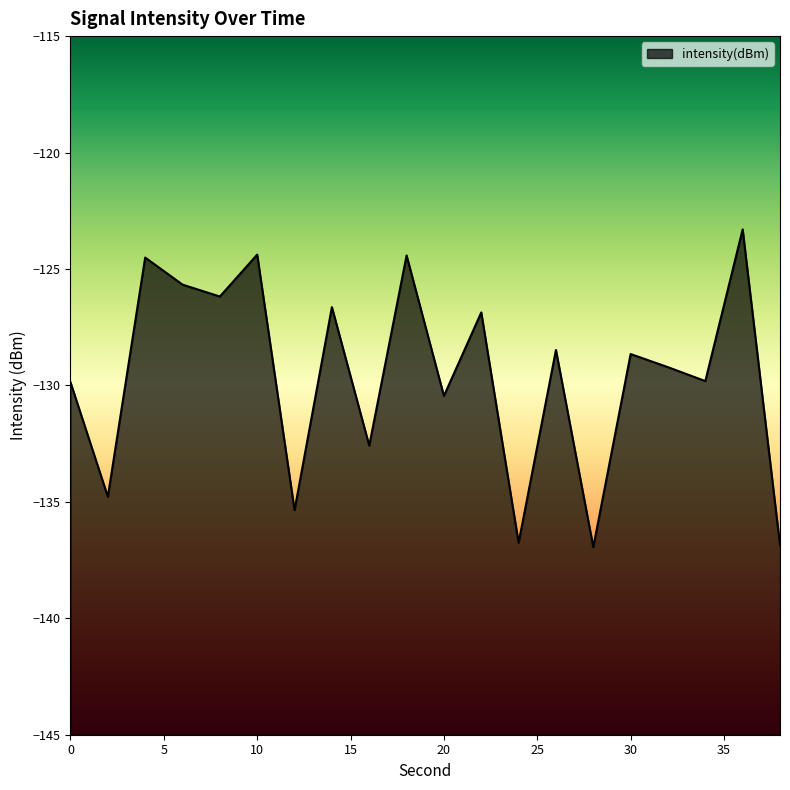

List the labels in order of value, largest first.

36, 10, 18, 4, 6, 8, 14, 22, 26, 30, 32, 34, 0, 20, 16, 2, 12, 24, 38, 28